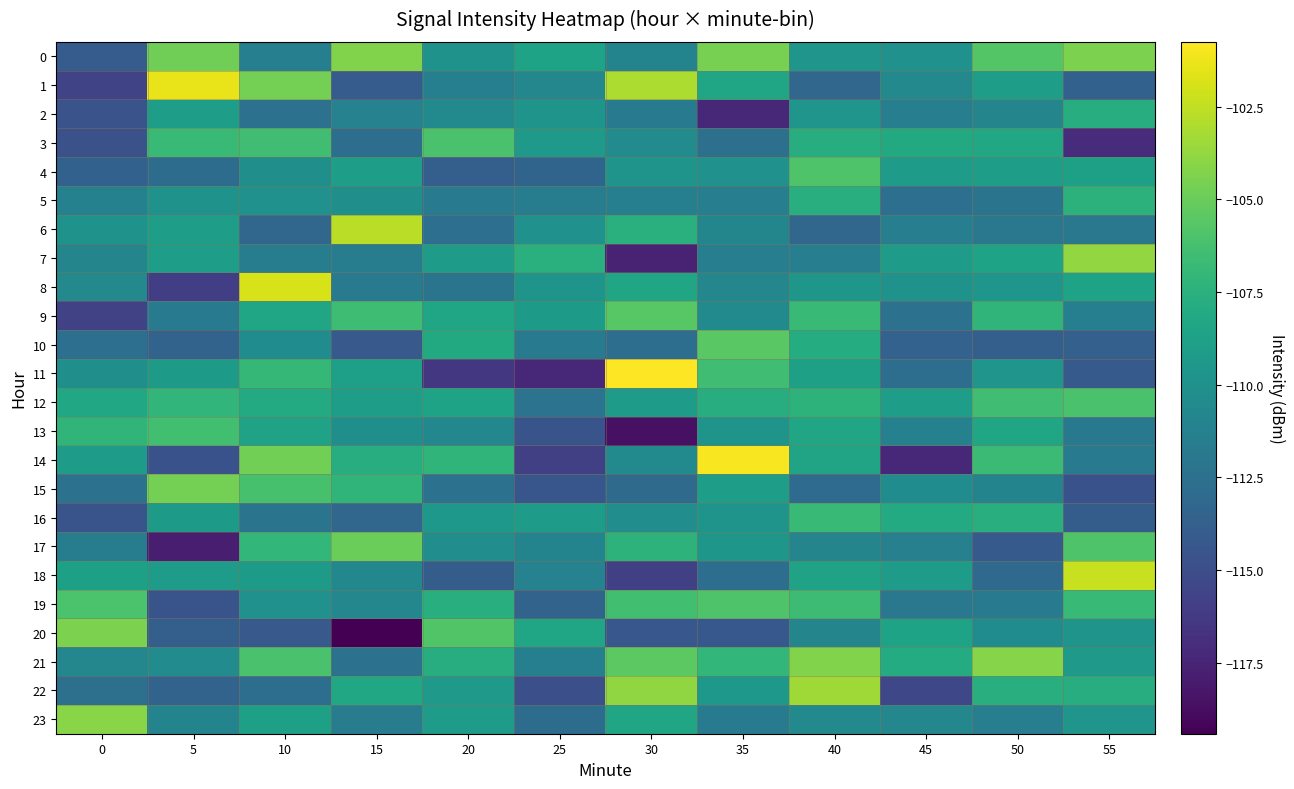

At how many categories does at least one series exceed -108?

12